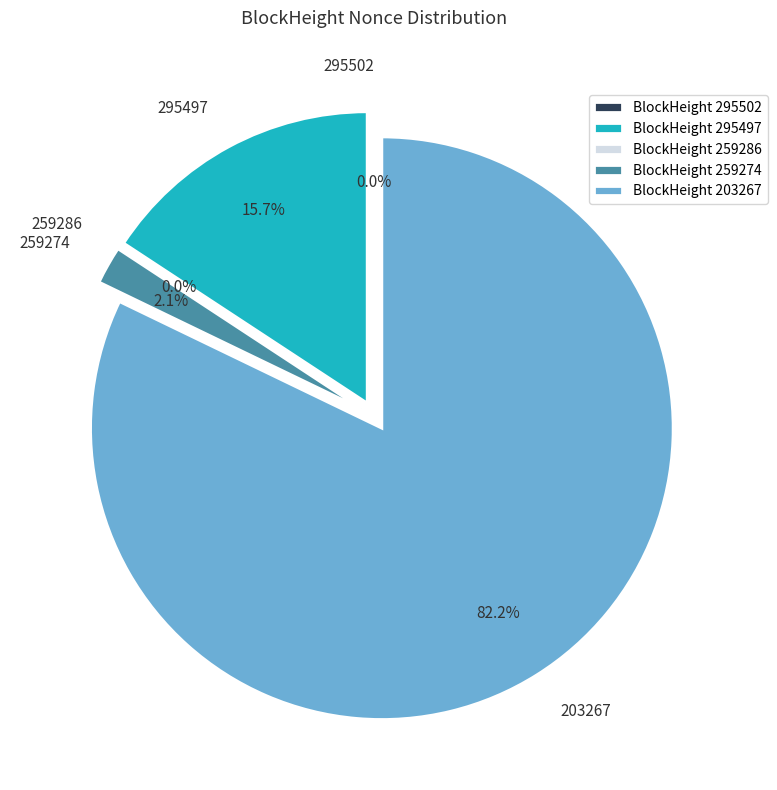

Which slice represents more than half of the pie?

203267